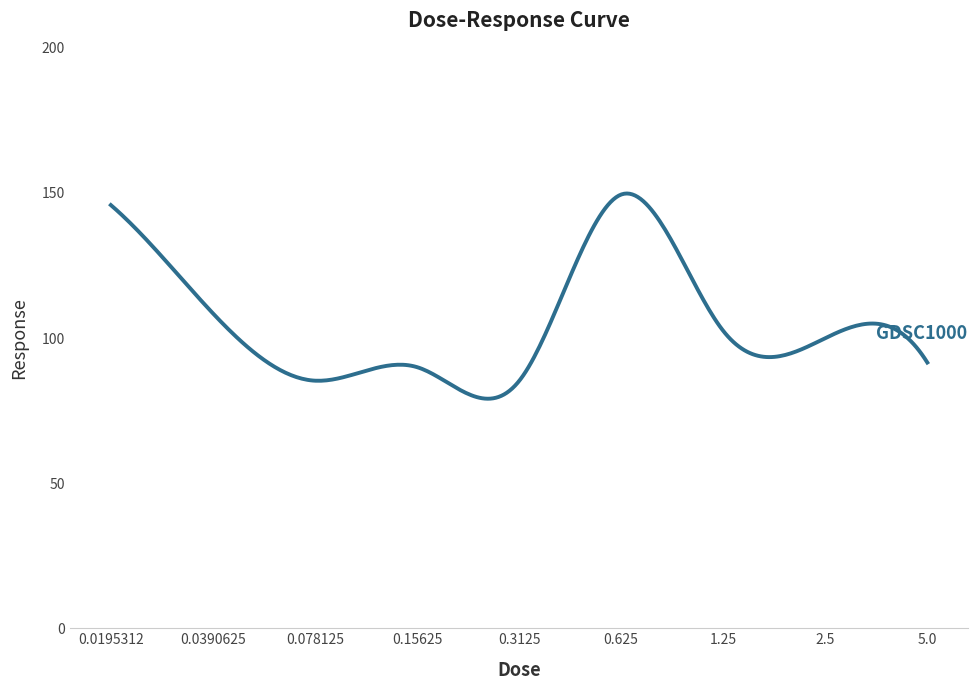

What is the difference between the maximum and minimum values?

70.7